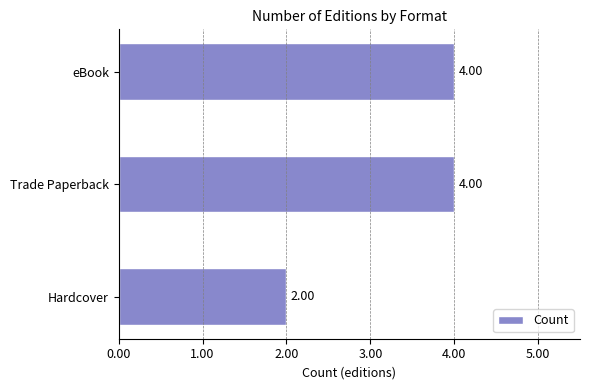

How many bars are there in total?

3